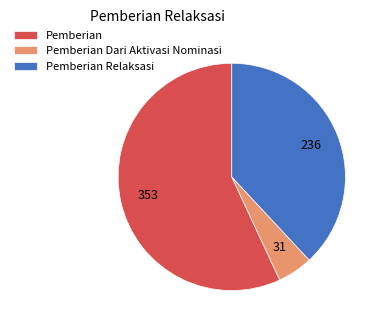

What is the ratio of the value at Pemberian Relaksasi to the value at Pemberian Dari Aktivasi Nominasi?

7.6